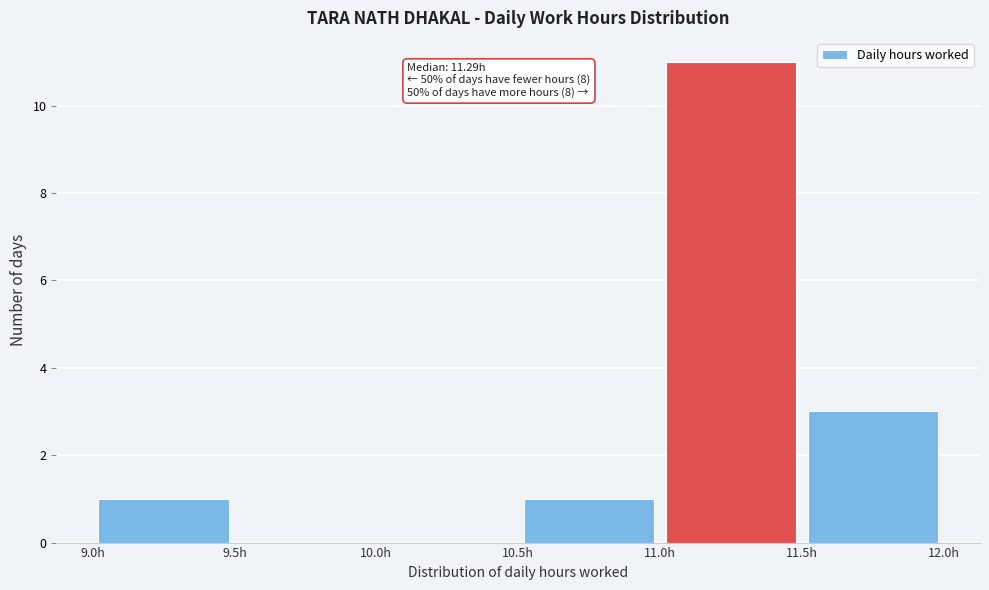

Which range on the x-axis has the tallest bar?

11.0 to 11.5